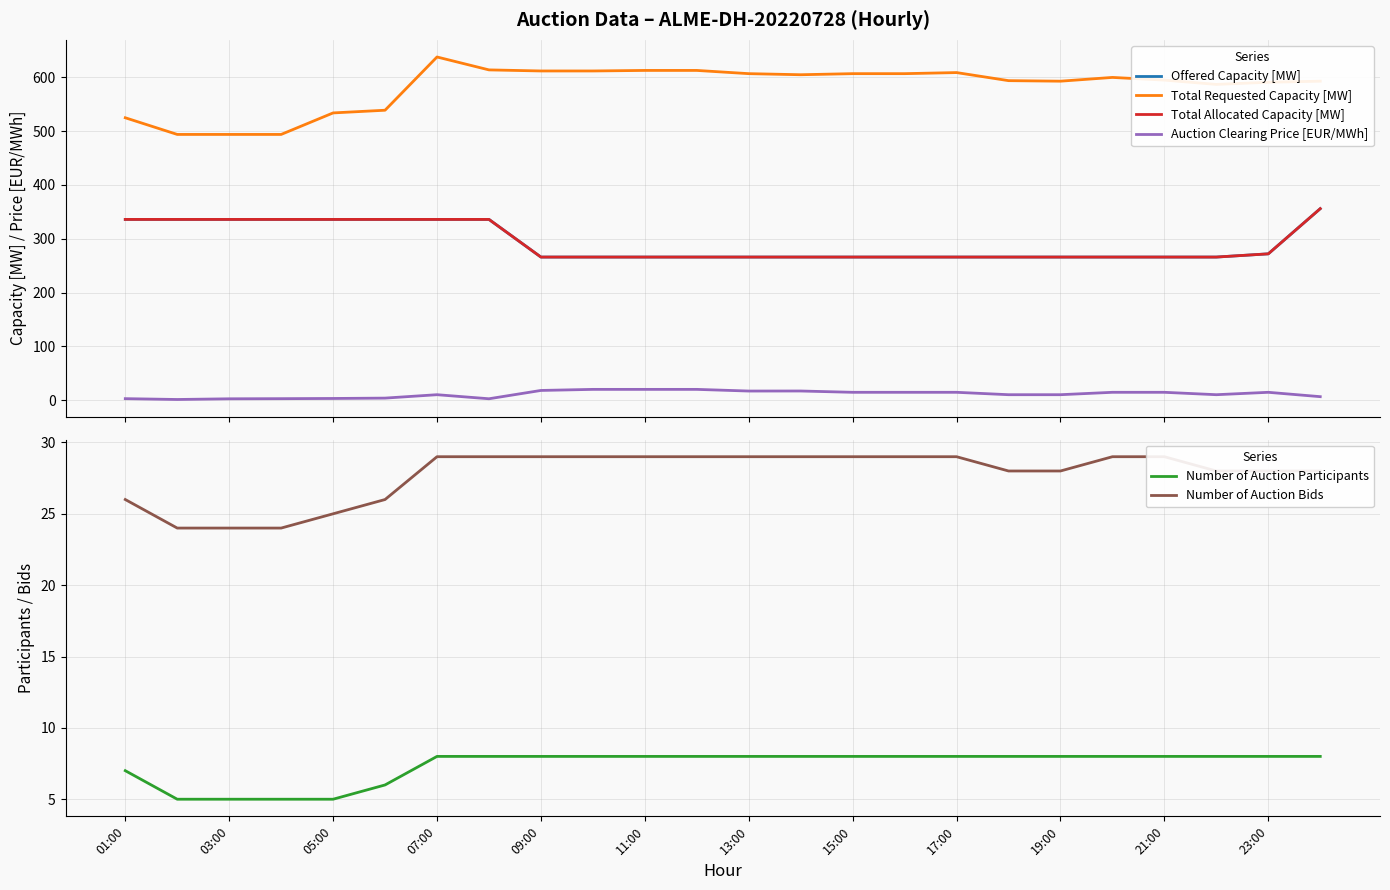

True or false: Total Allocated Capacity [MW] and Total Requested Capacity [MW] cross at least once.

False